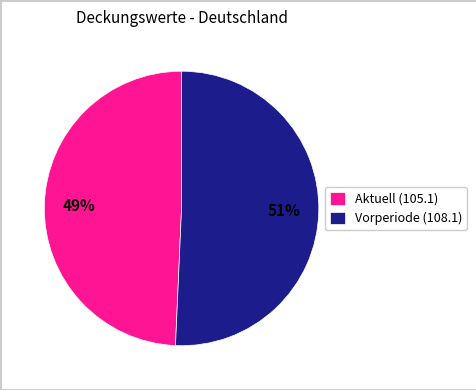

Does Aktuell (105.1) account for over 50% of the chart?

No